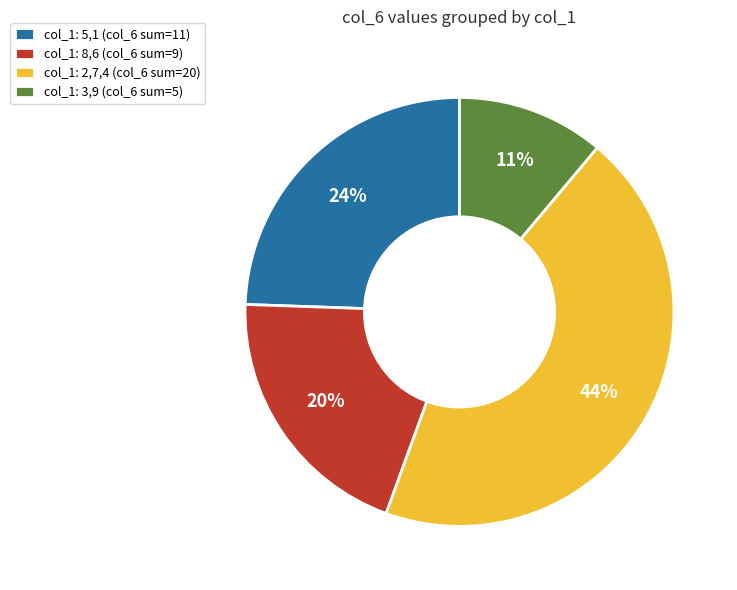

The col_1: 3,9 (col_6 sum=5) slice represents 11% of the pie. True or false?

True